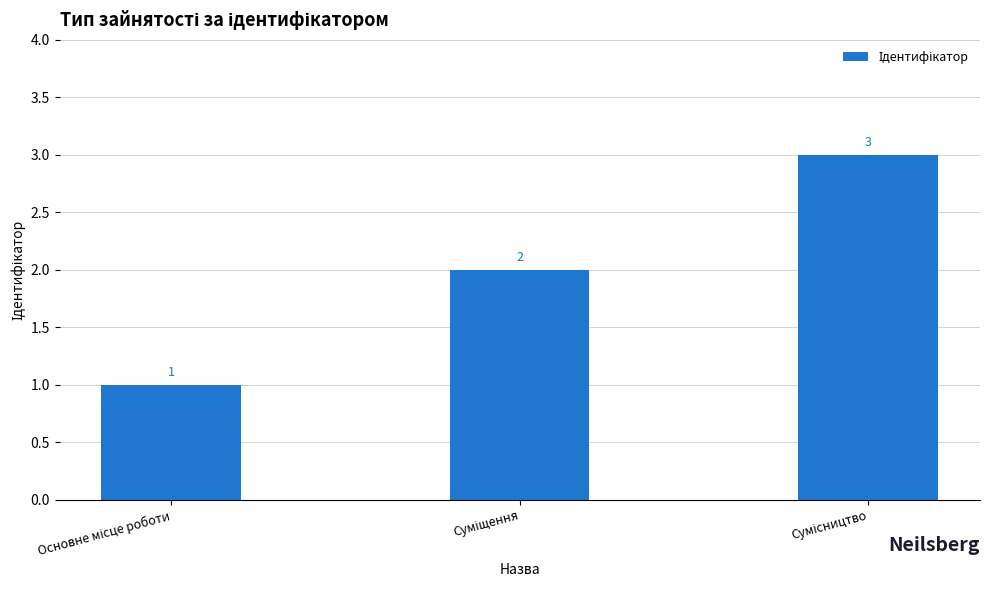

Count the values in the range 1 to 3.

3